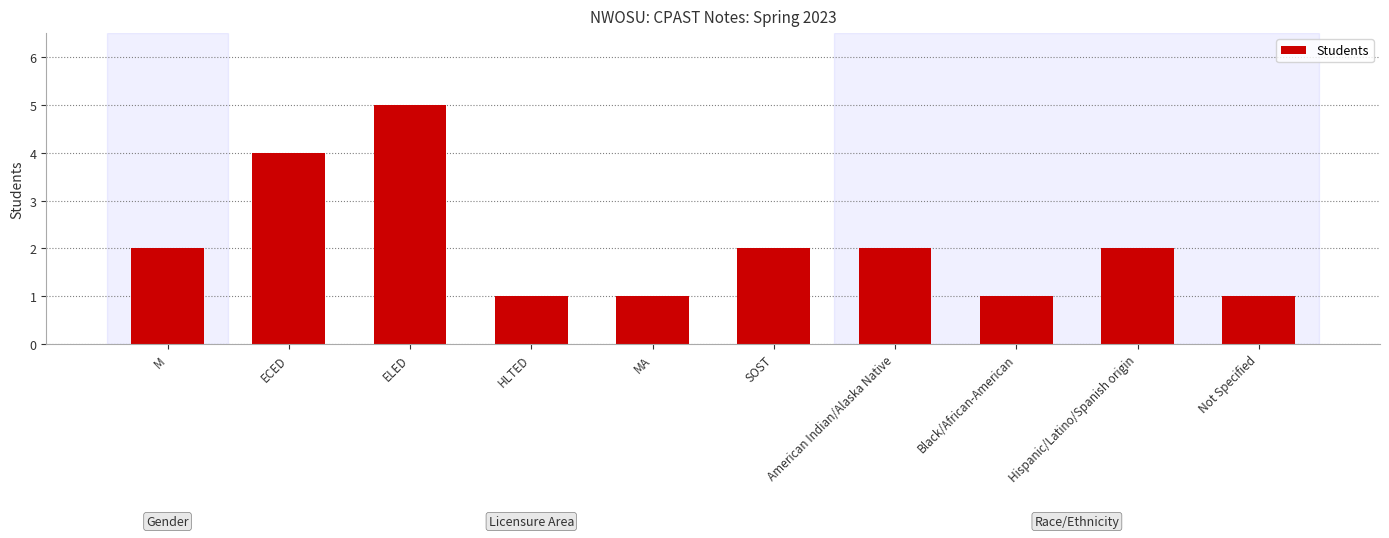

What is the sum of all values?

21